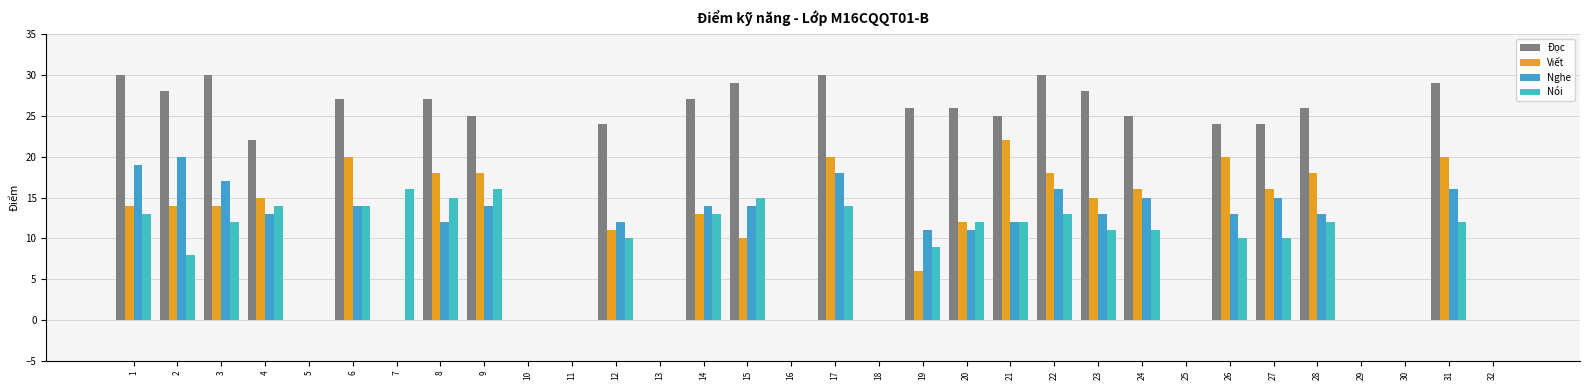

How many series are shown in this chart?

4